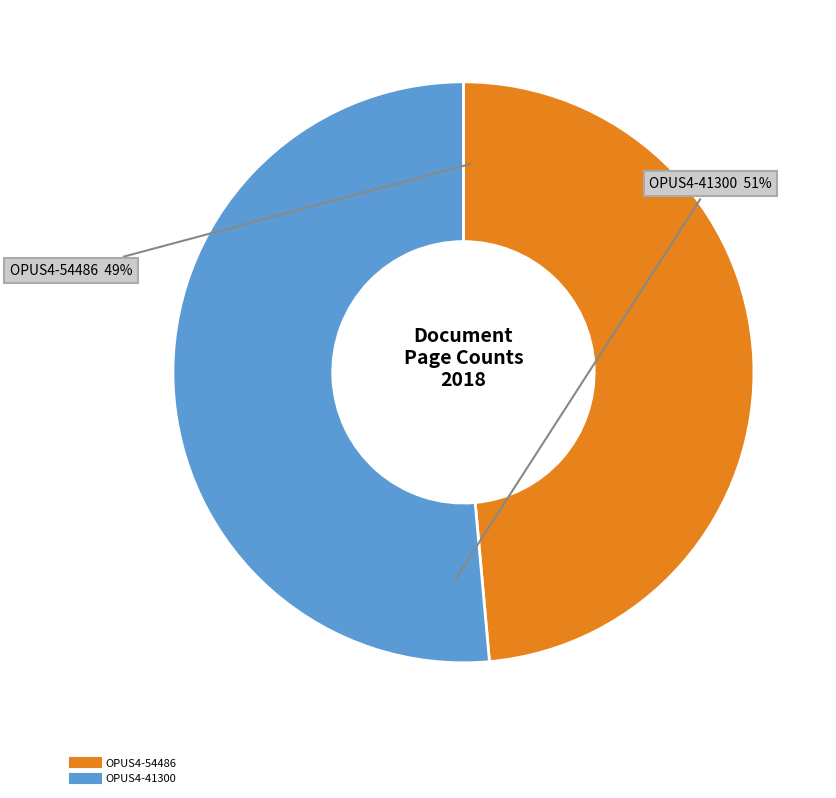

To the nearest percent, what portion does OPUS4-41300 represent?

51%